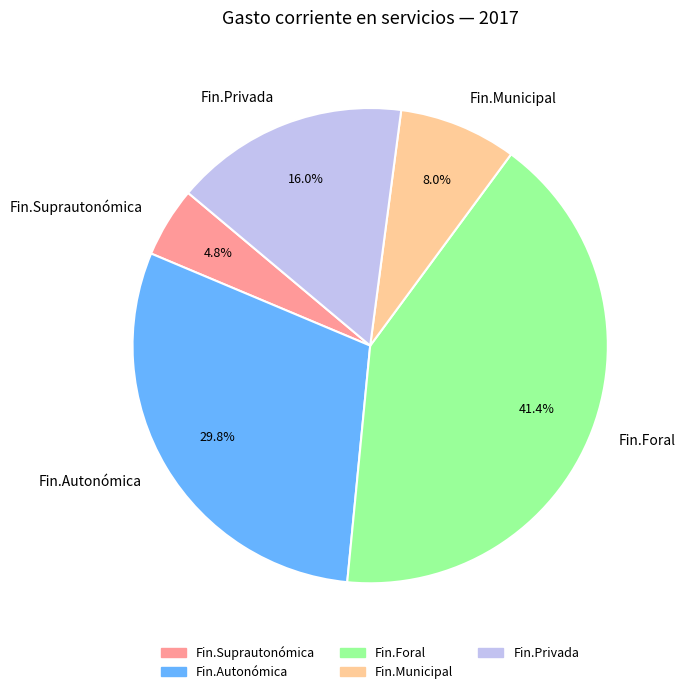

Do Fin.Autonómica and Fin.Suprautonómica together represent more than half of the pie?

No